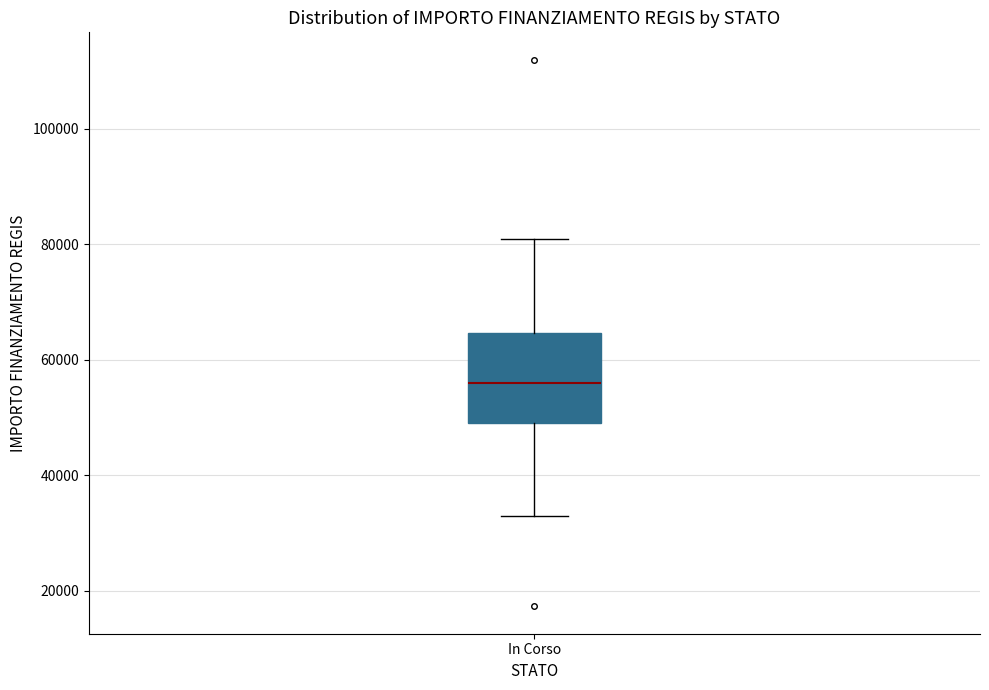

Transcribe this box plot: give where the median line is, the range the box spans, and where the two whiskers end, as read against the y-axis. The values are not printed on the chart, so give them approximately, as read against the axis.

median 56000, box 50000 to 64000, whiskers 32000 to 80000